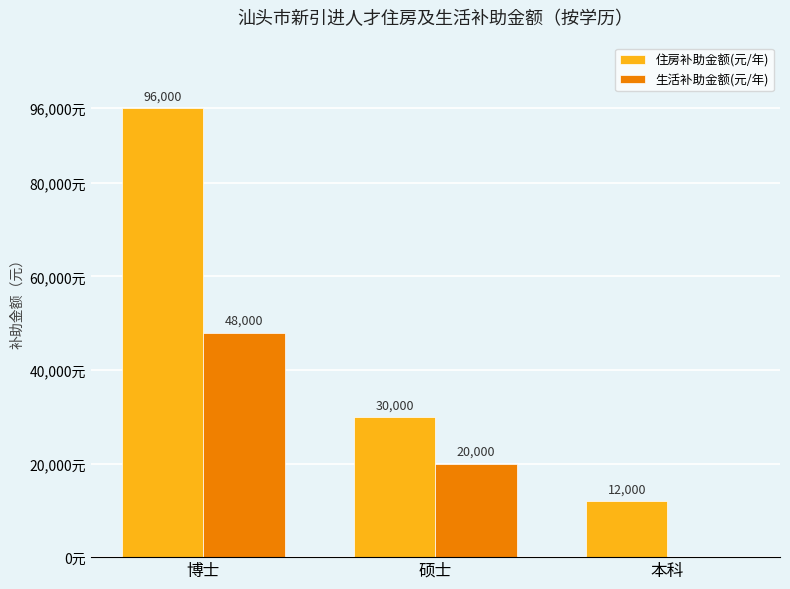

At which category is the sum across all series the highest?

博士